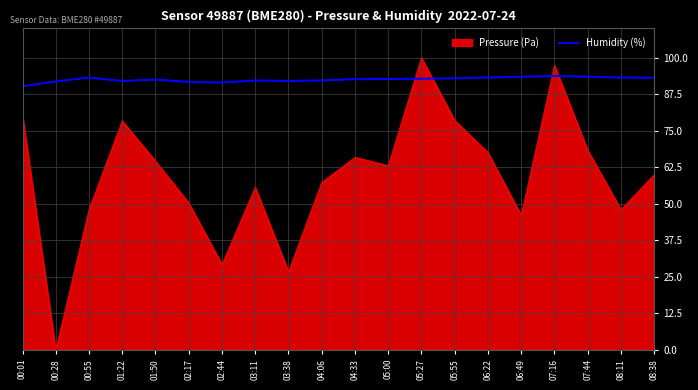

What is the difference between the maximum and minimum values in the Humidity (%) series?

3.5